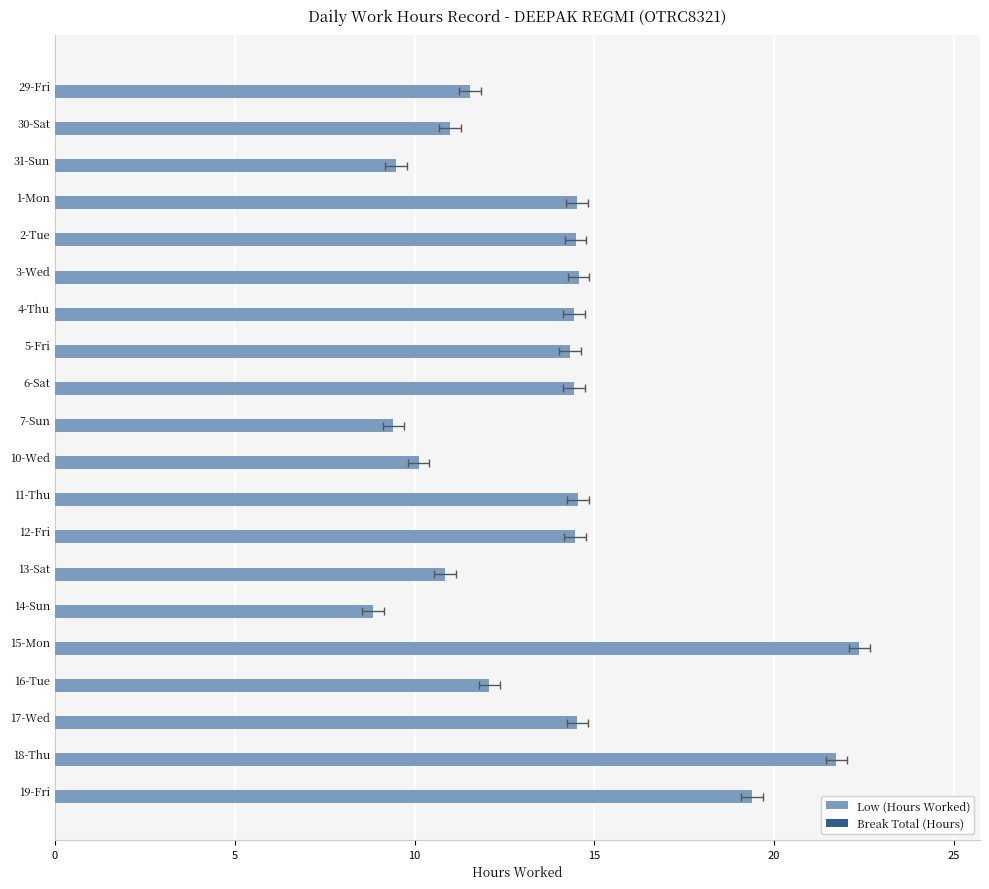

Rank the series at 30 from lowest to highest value.

Break Total (Hours), Low (Hours Worked)